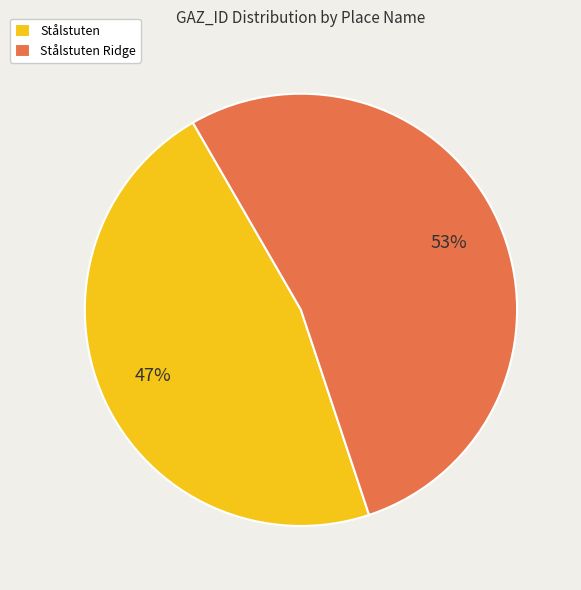

True or false: Stålstuten accounts for 47% of the total.

True